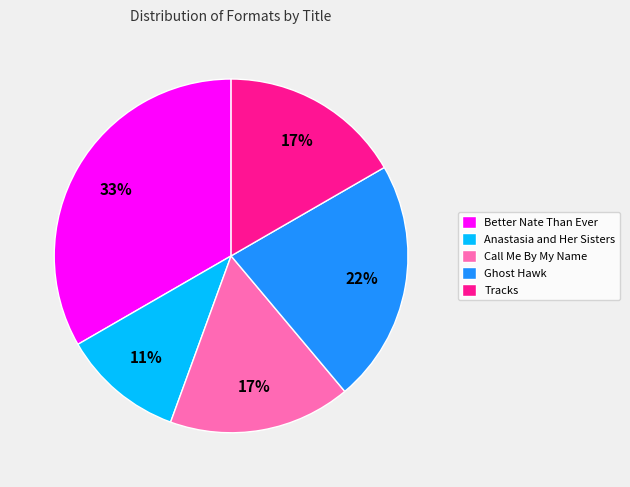

True or false: Ghost Hawk accounts for 31% of the total.

False